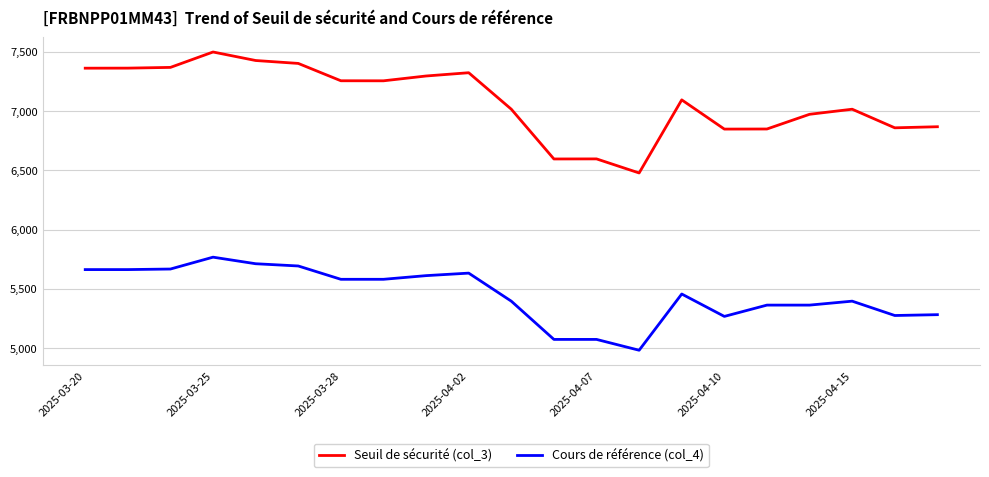

Rank the series by their average value, from lowest to highest.

Cours de référence (col_4), Seuil de sécurité (col_3)